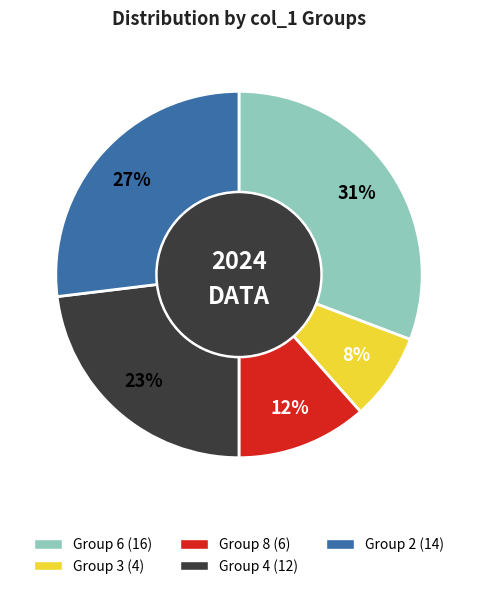

Is there a majority slice in this chart?

No